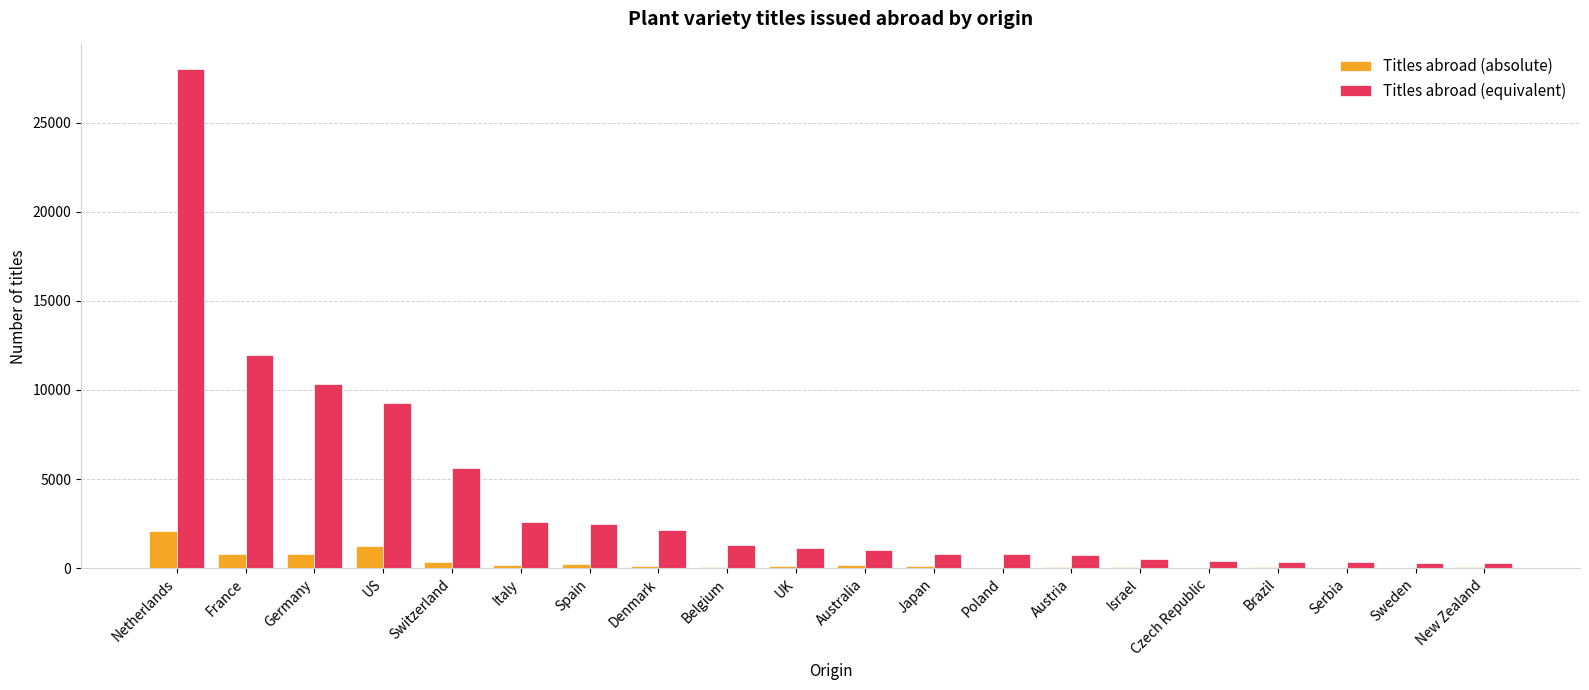

What is the total value across all series at Germany?

11094